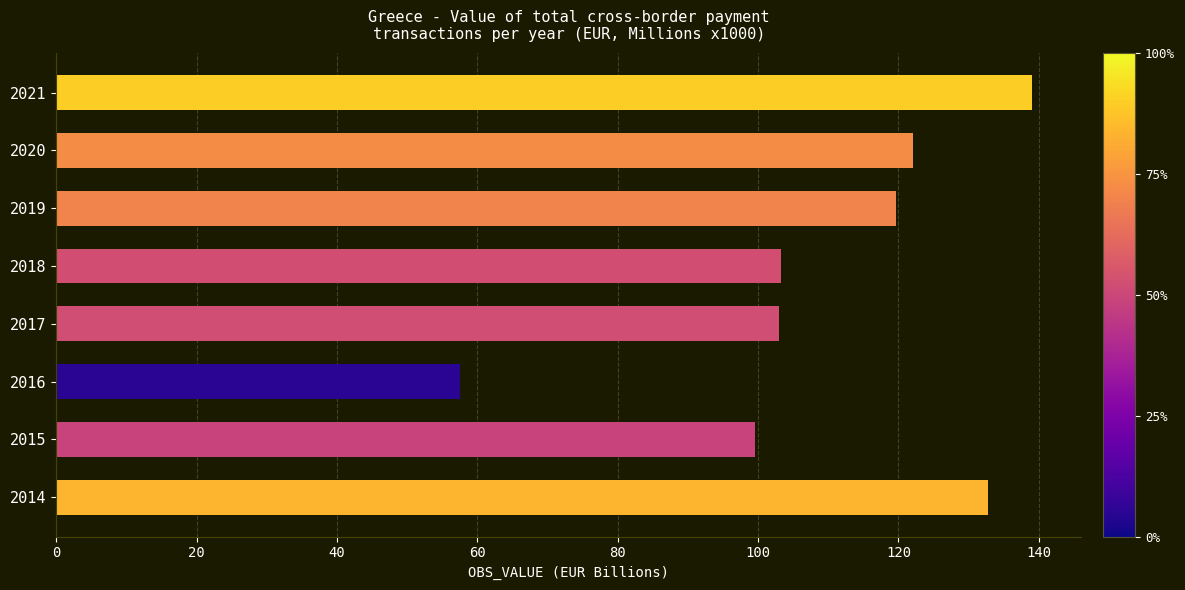

Is it true that the value at 2014 is 132.8?

True